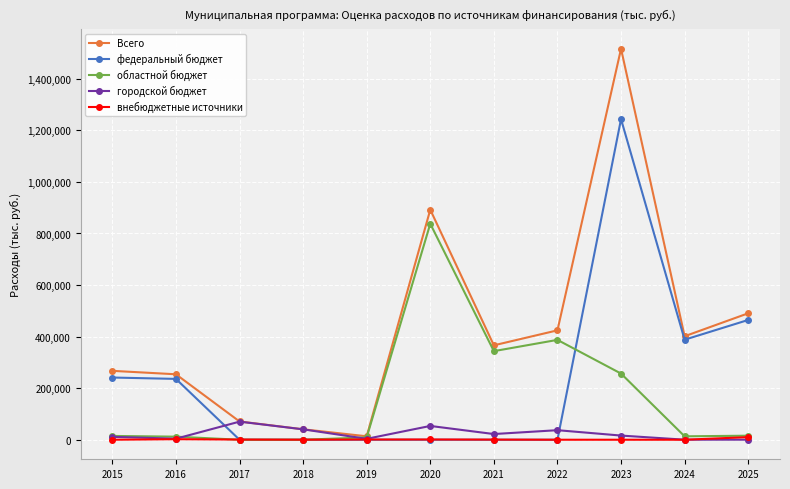

What is the maximum value shown in the chart?

1516398.6